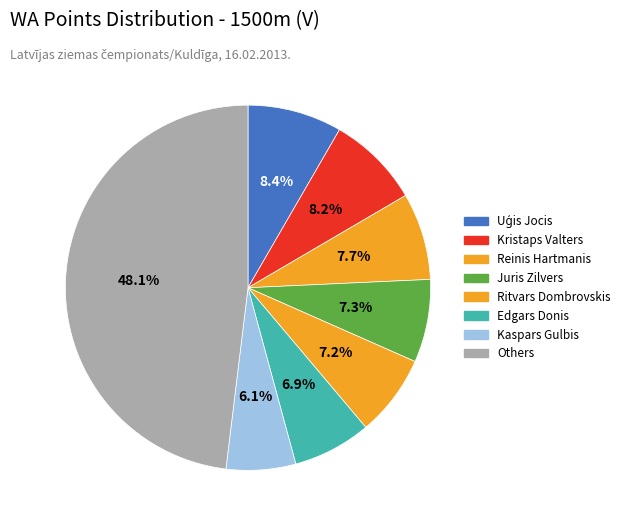

How many slices are in this pie chart?

8